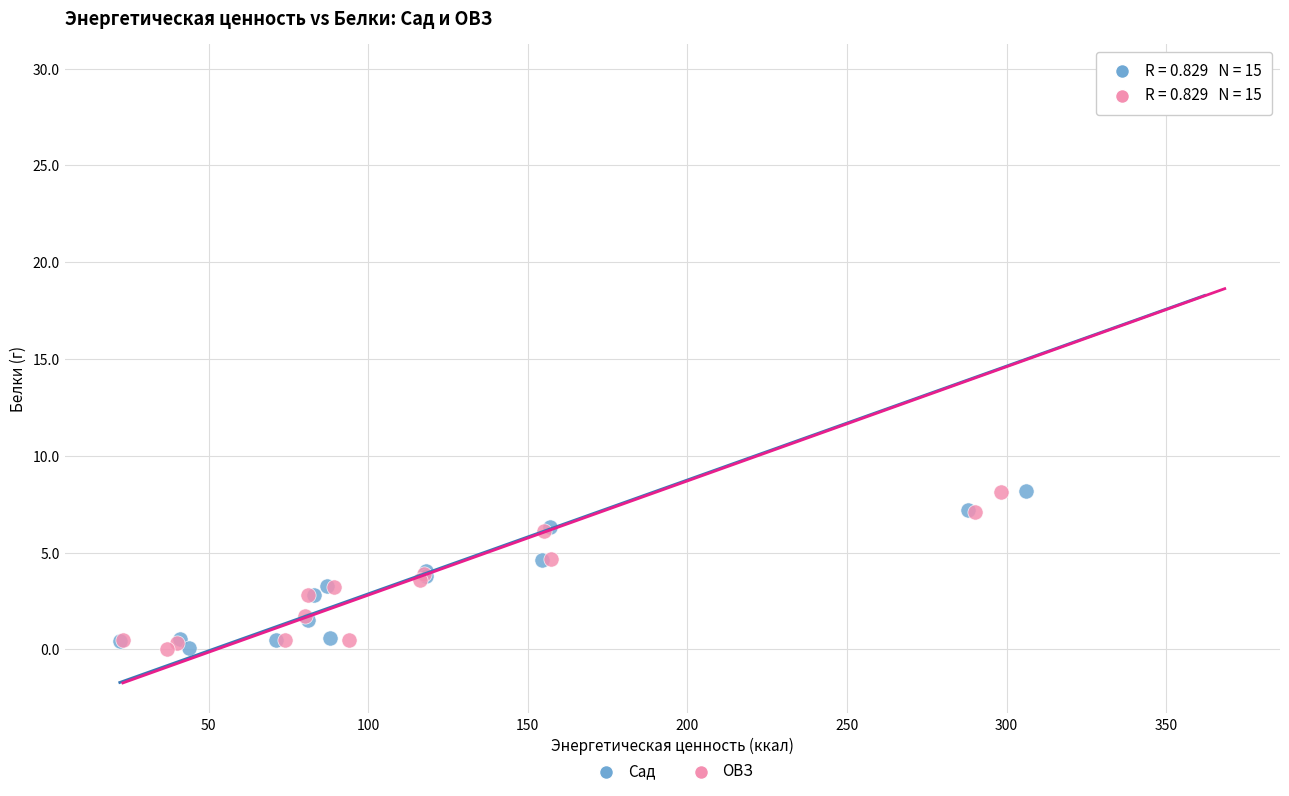

Which series has the widest spread of Y values?

ОВЗ